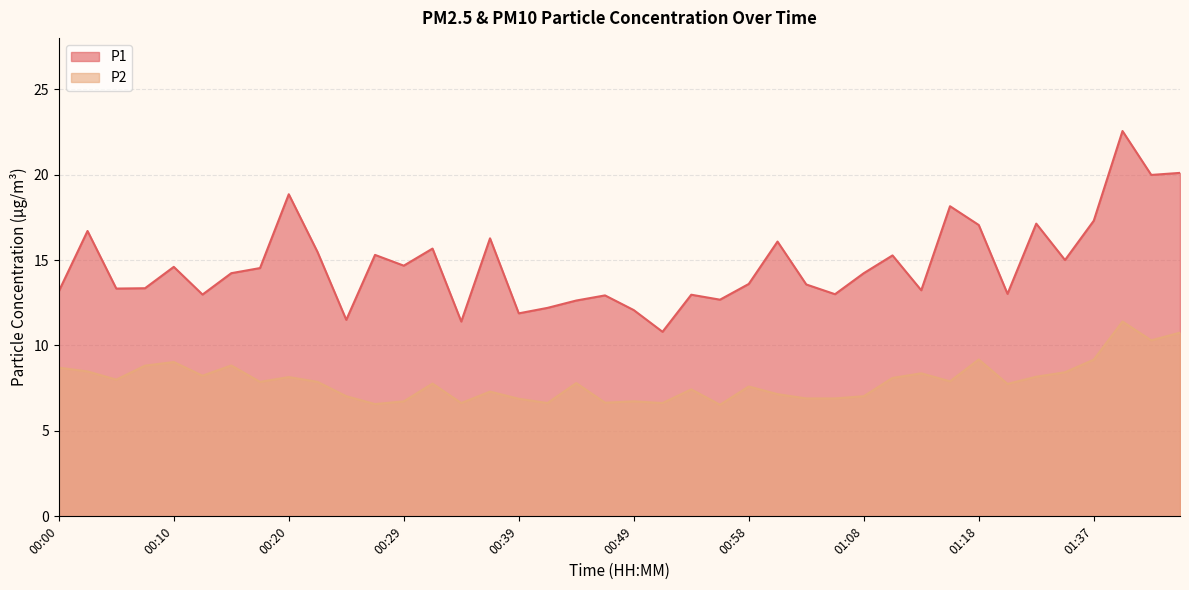

Which series has the largest total across all categories?

P1